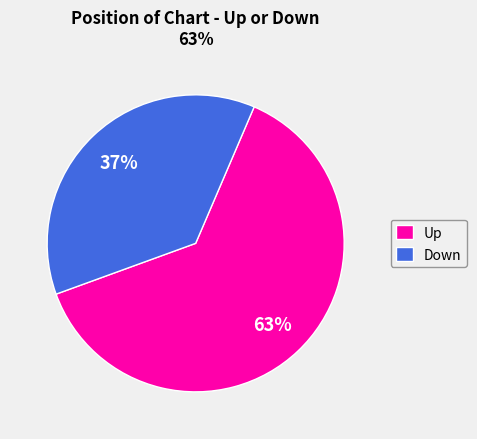

Do Down and Up together represent more than half of the pie?

Yes